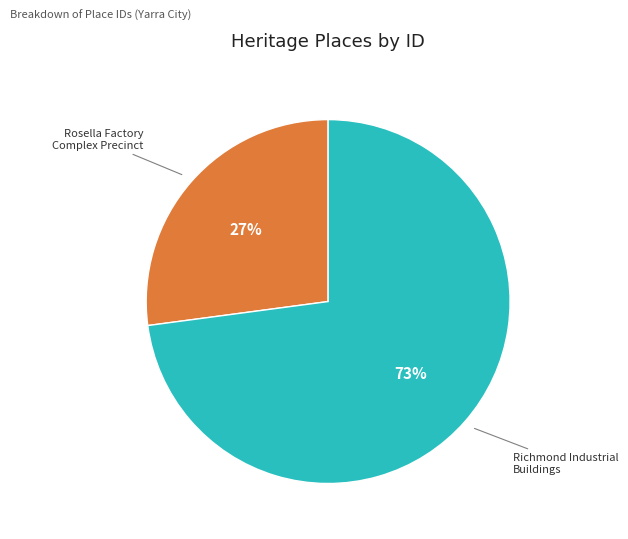

Combined, do Richmond Industrial Buildings and Rosella Factory Complex Precinct account for over 50%?

Yes